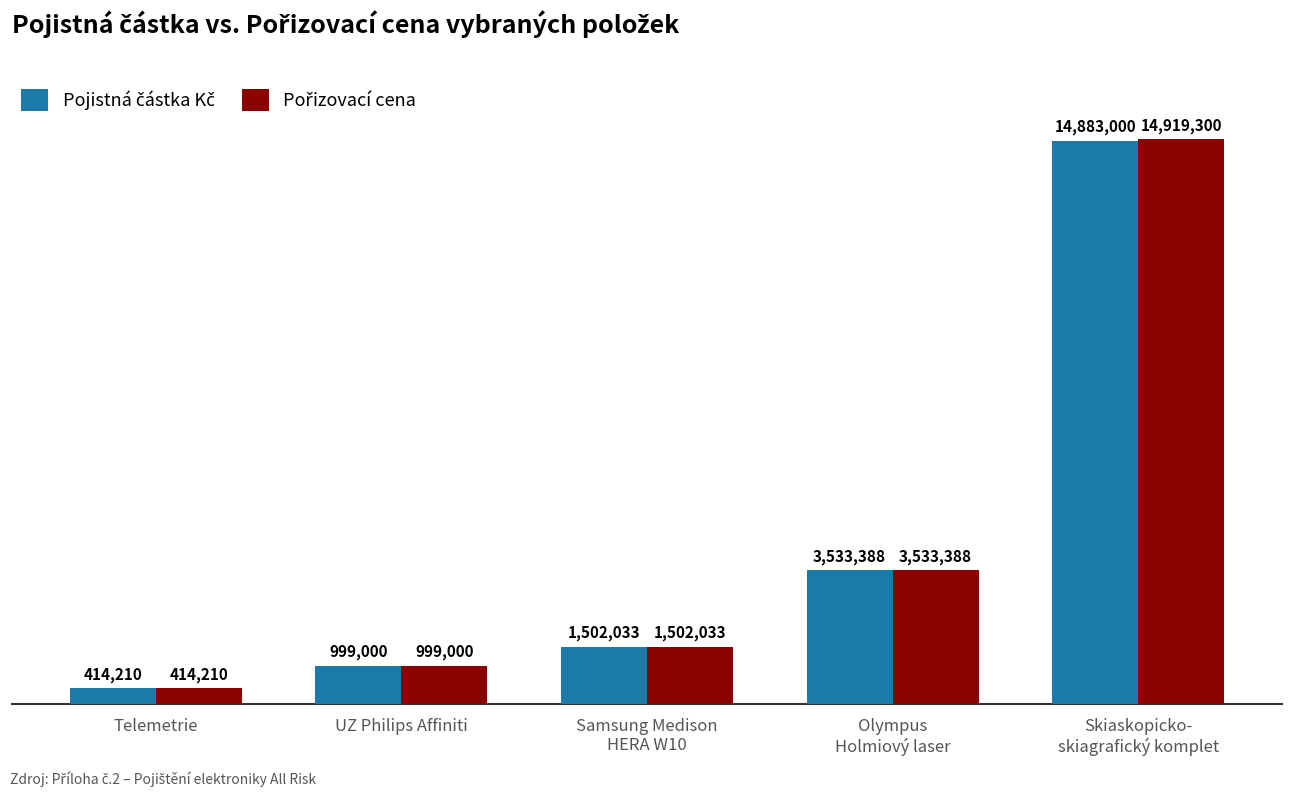

What position from the left is Skiaskopicko-
skiagrafický komplet?

5